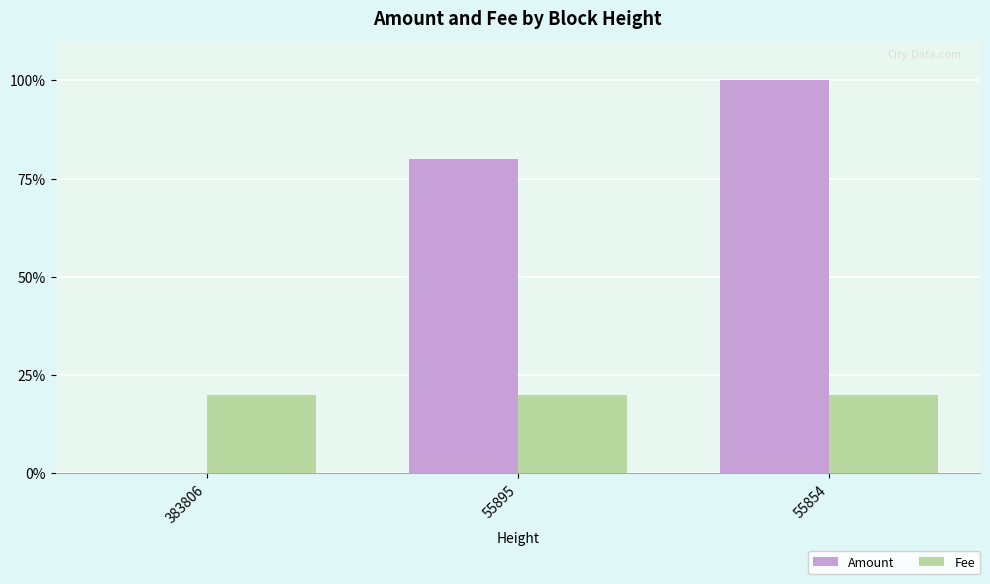

True or false: Fee has a value of 20 at 55895.

True